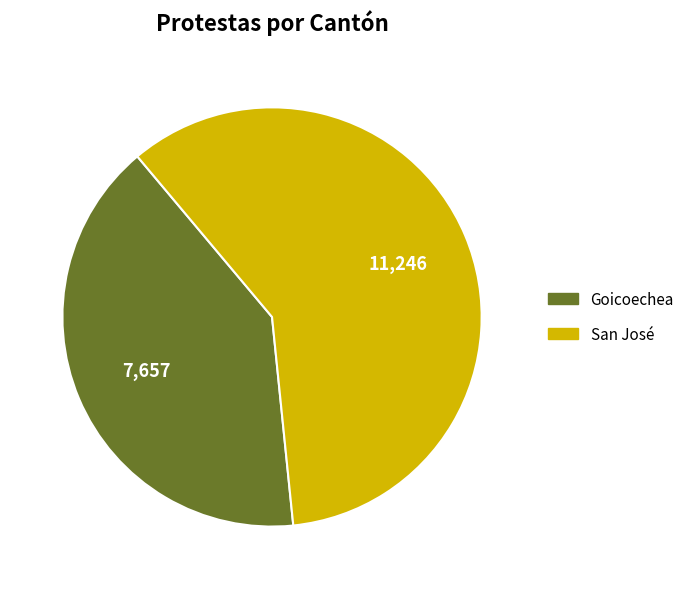

Is it true that San José is 59% of the pie?

True